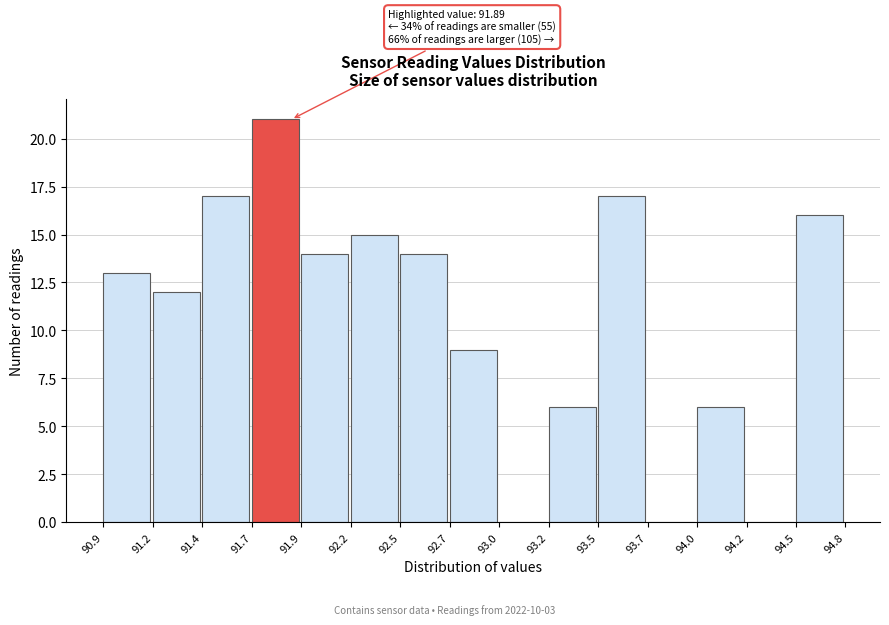

Reading left to right, transcribe all the data shown in this chart.

90.9=13	91.2=12	91.4=17	91.7=21	91.9=14	92.2=15	92.5=14	92.7=9	93.0=0	93.2=6	93.5=17	93.7=0	94.0=6	94.2=0	94.5=16